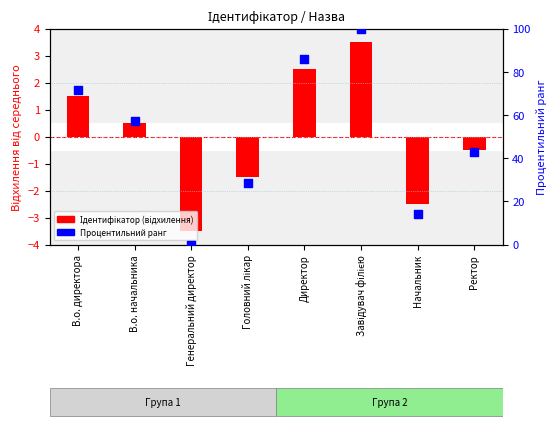

Approximately how many times larger is the value at В.о. начальника compared to Головний лікар?

2.0